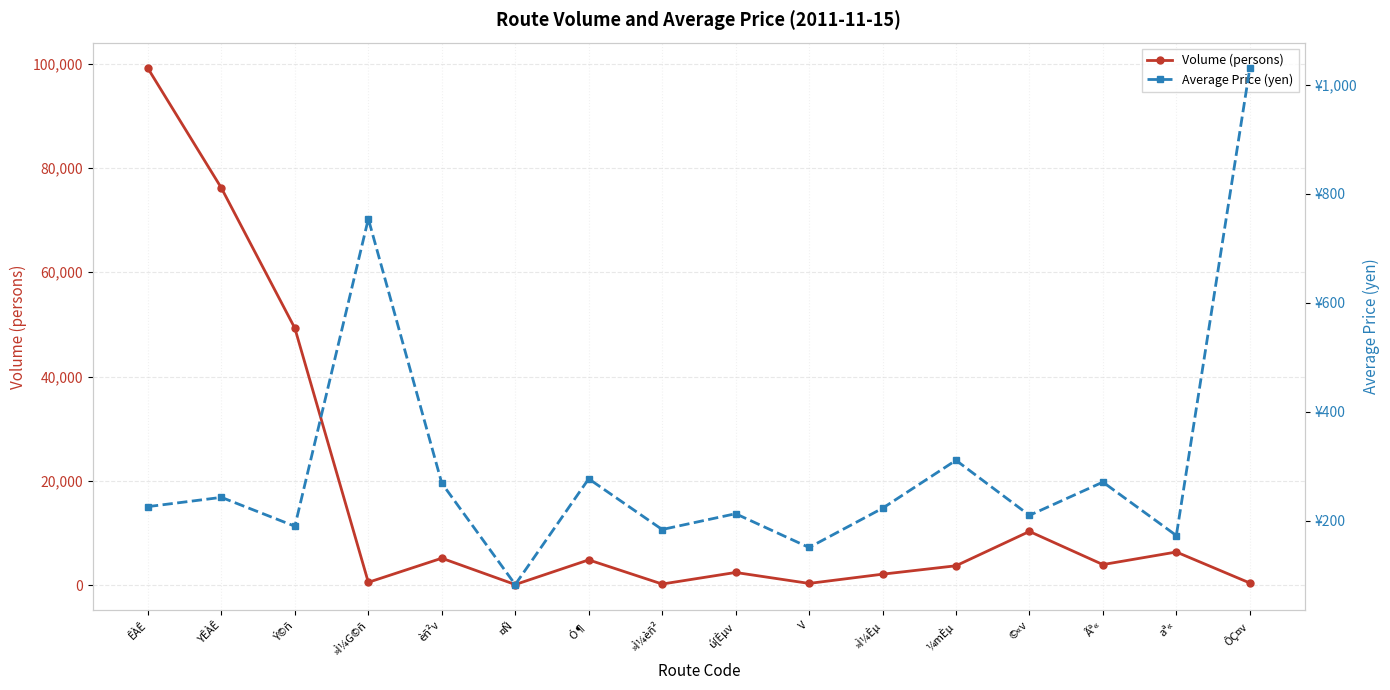

What is the label of the 14th point from the left?

Ãª«